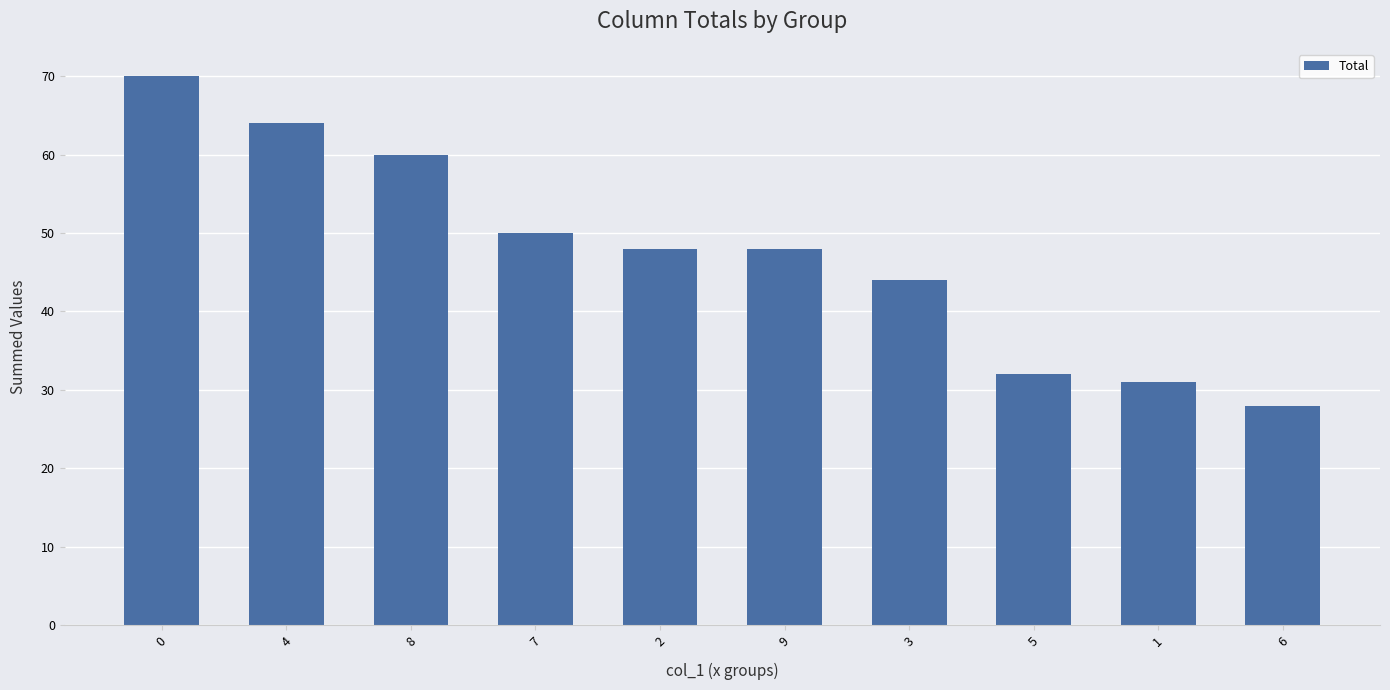

What is the difference between the values at 7 and 5?

18